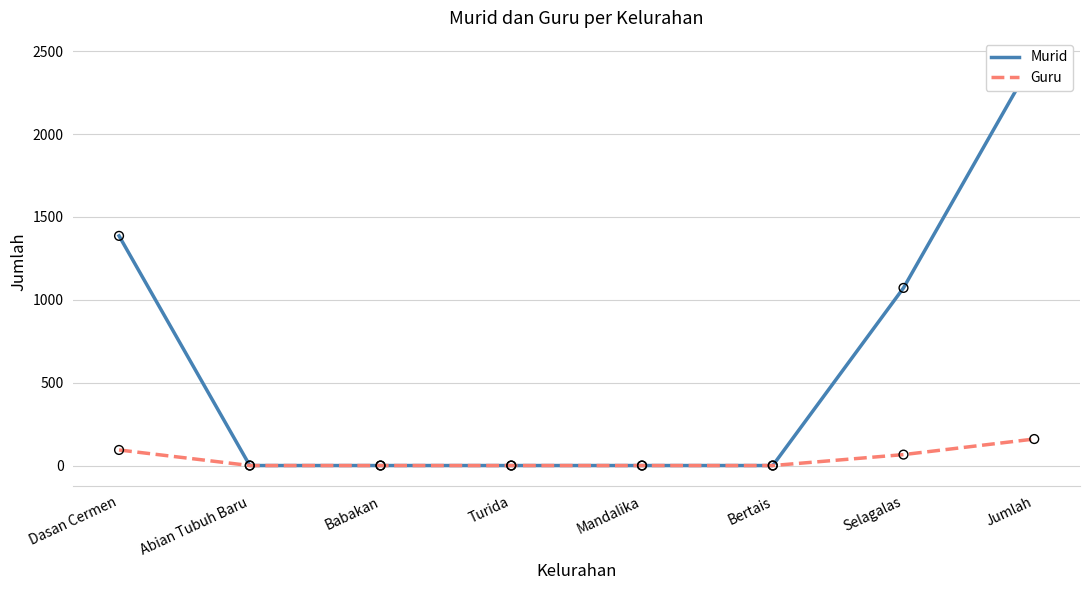

At how many categories does at least one series exceed 256?

3